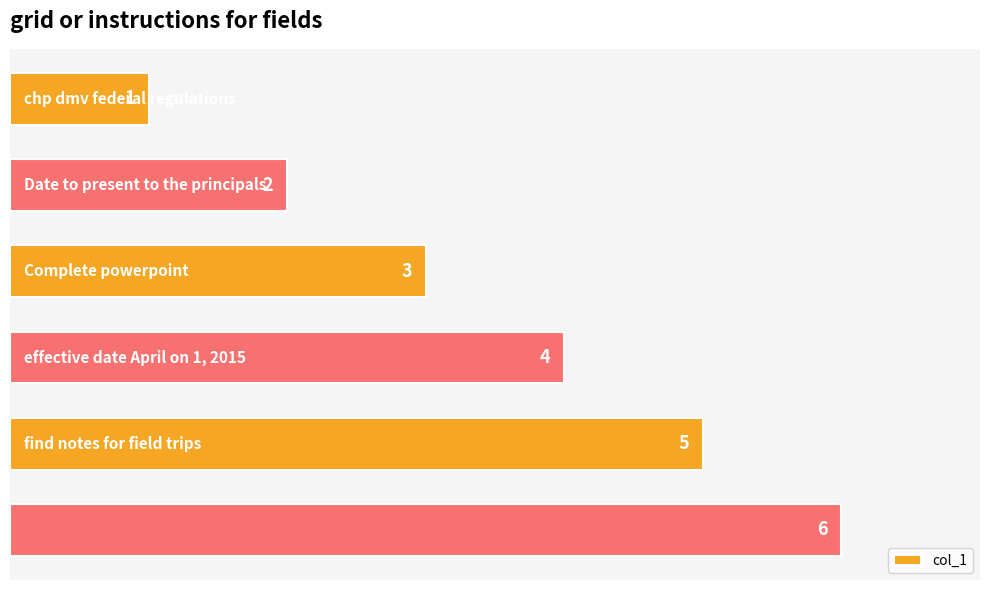

What is the difference between the second highest and second lowest values?

3